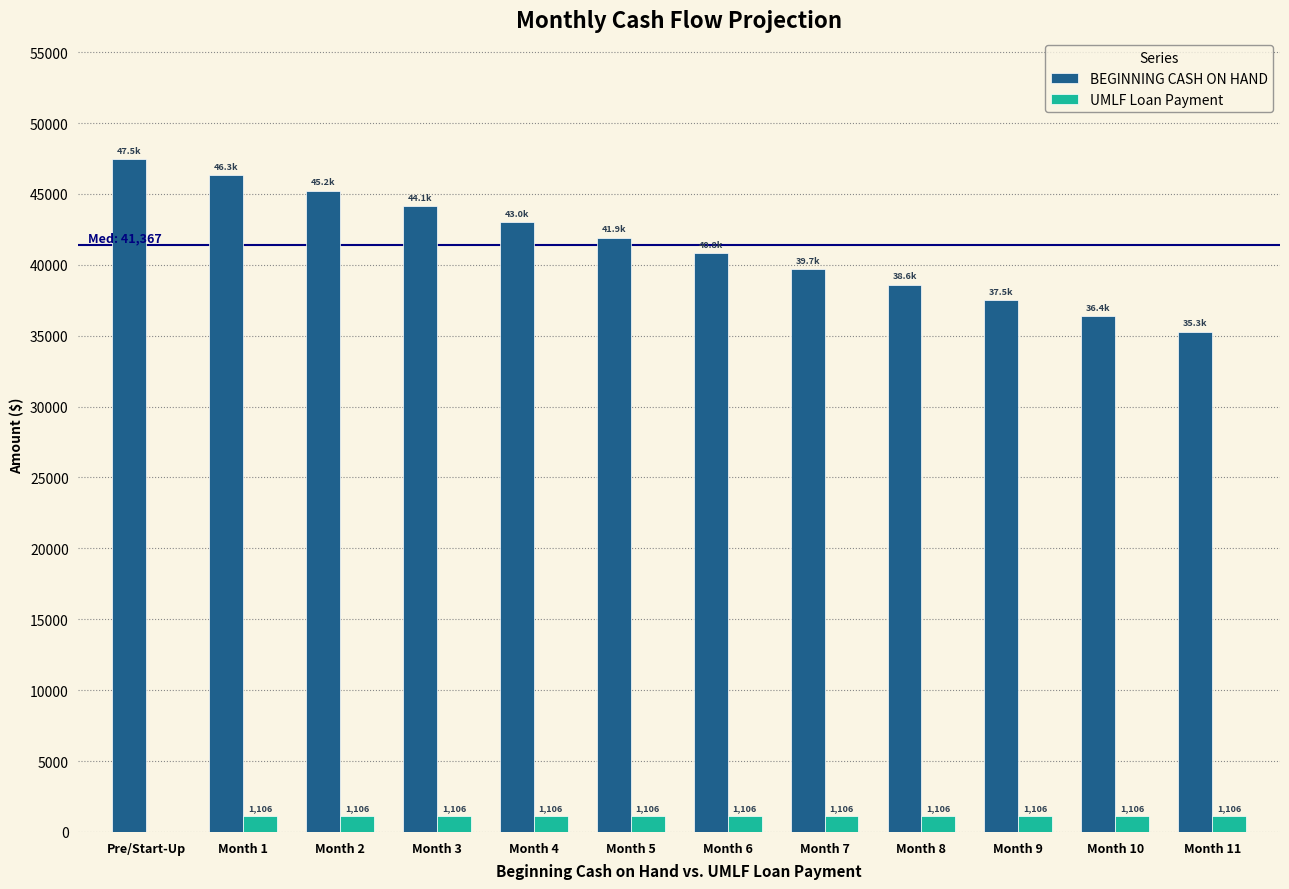

Reading left to right, list all the values displayed in this chart.

BEGINNING CASH ON HAND: Pre/Start-Up=47450.0	Month 1=46344.1	Month 2=45238.2	Month 3=44132.3	Month 4=43026.3	Month 5=41920.4	Month 6=40814.5	Month 7=39708.6	Month 8=38602.7	Month 9=37496.8	Month 10=36390.8	Month 11=35284.9
UMLF Loan Payment: Pre/Start-Up=0.0	Month 1=1105.9	Month 2=1105.9	Month 3=1105.9	Month 4=1105.9	Month 5=1105.9	Month 6=1105.9	Month 7=1105.9	Month 8=1105.9	Month 9=1105.9	Month 10=1105.9	Month 11=1105.9